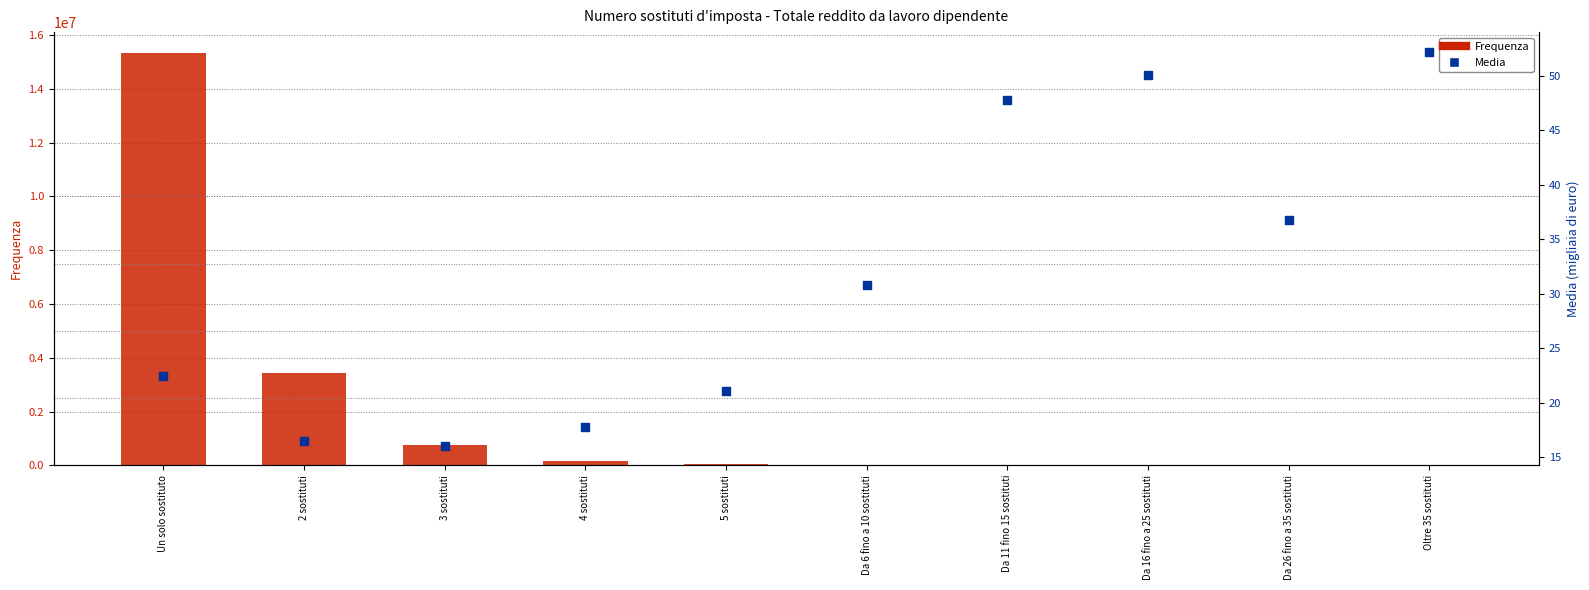

At which category is the sum across all series the highest?

Un solo sostituto